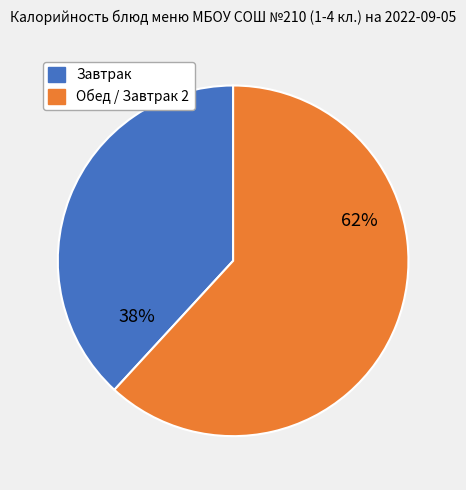

Does any single category account for the majority?

Yes